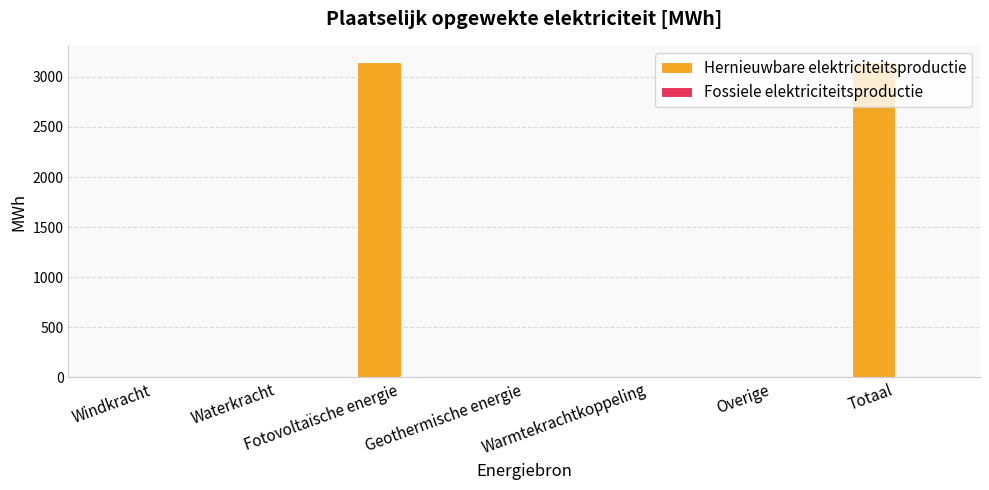

Are the bars horizontal?

No